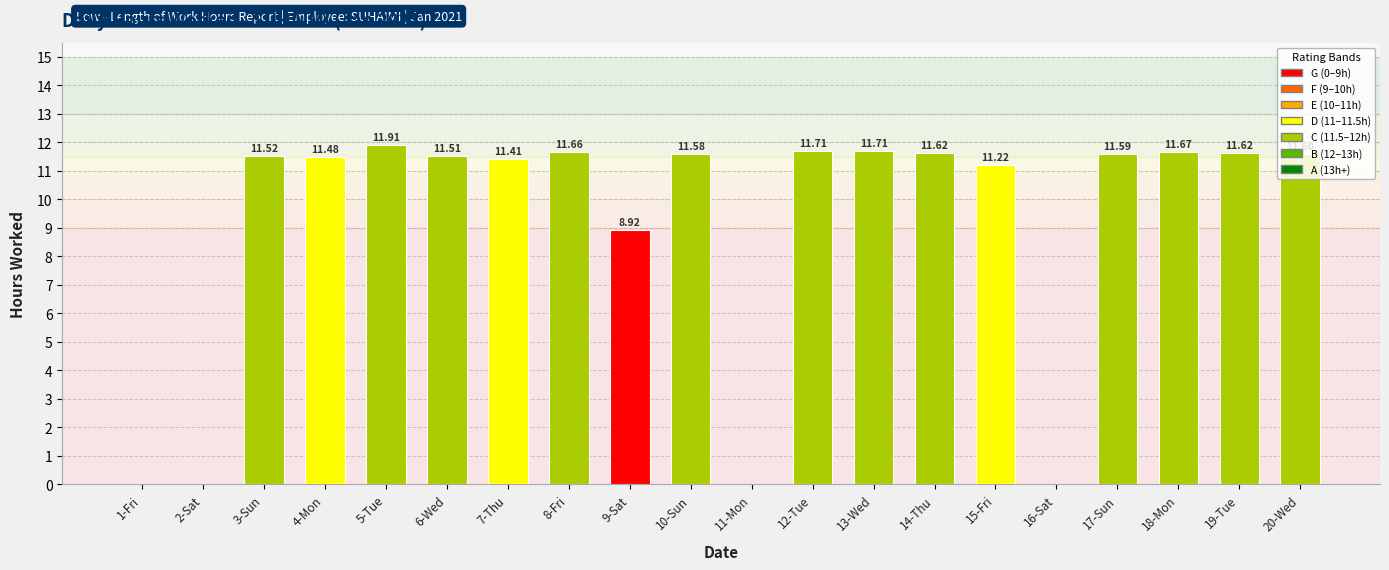

Reading right to left, extract all data points from this chart.

11.6	11.6	11.7	11.6	0.0	11.2	11.6	11.7	11.7	0.0	11.6	8.9	11.7	11.4	11.5	11.9	11.5	11.5	0.0	0.0